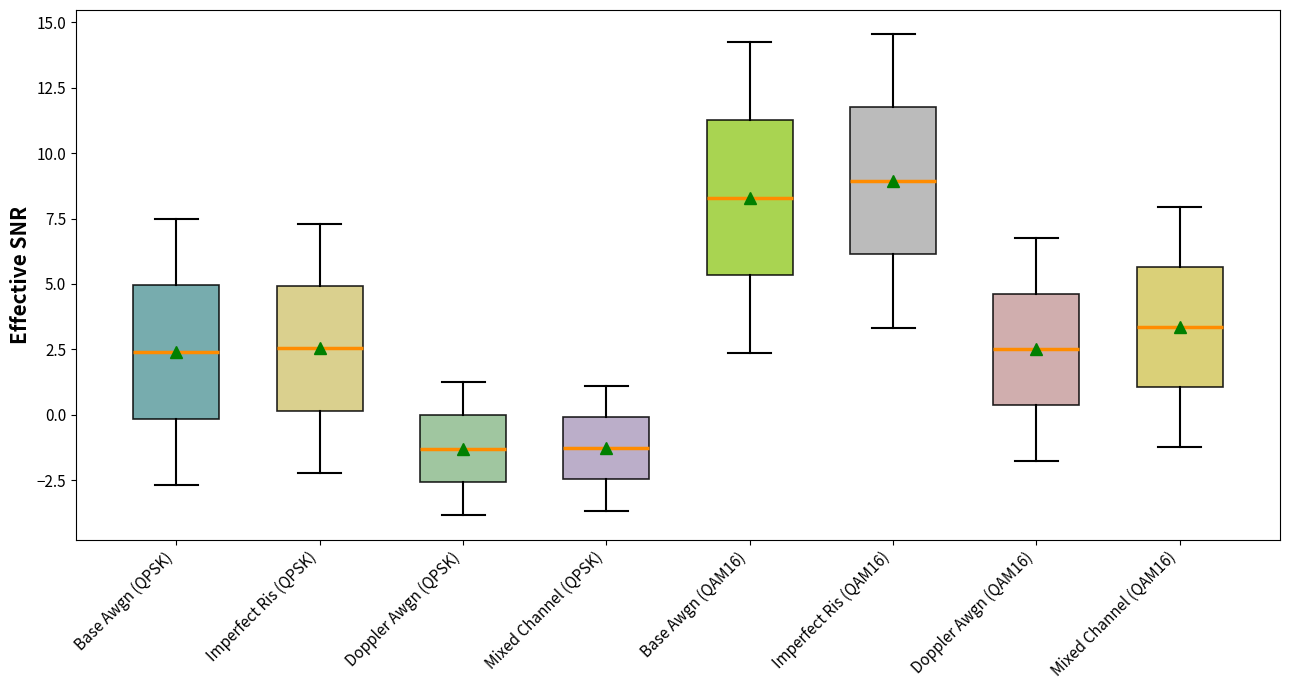

Which box has the highest median line?

Imperfect Ris (QAM16)